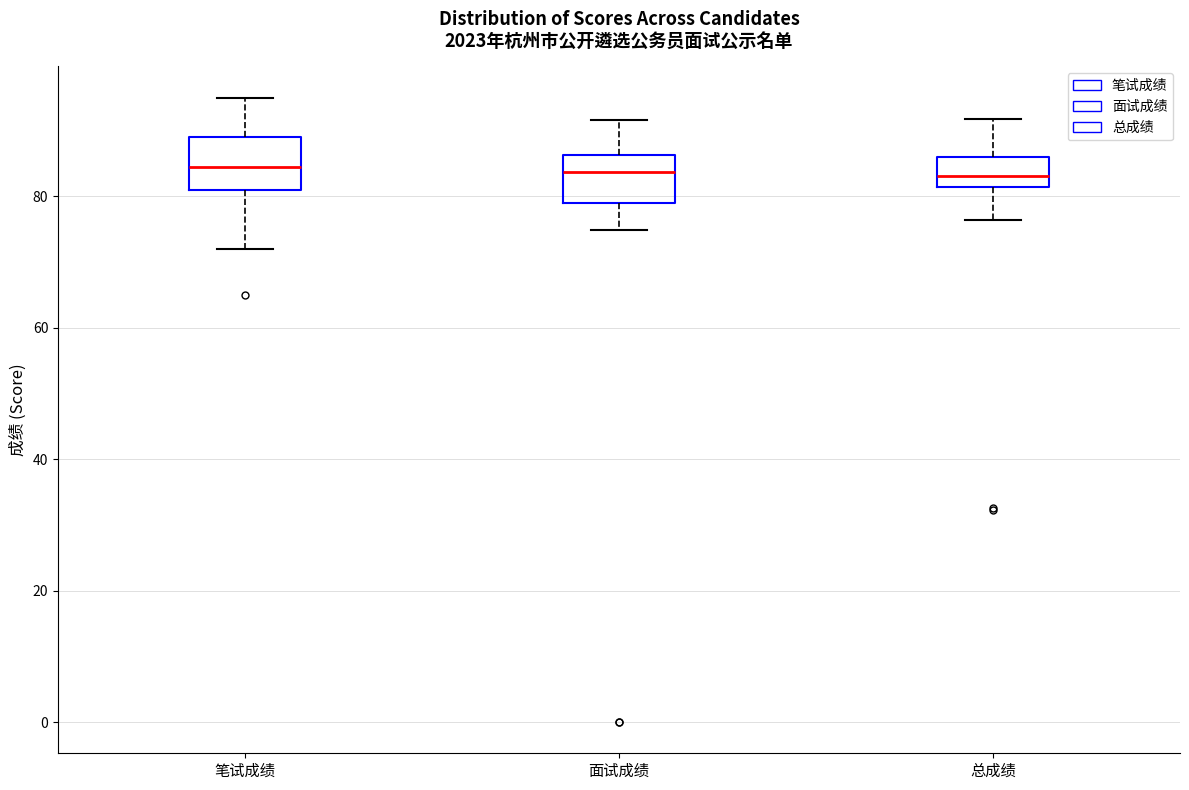

Reading left to right, read every box against the y-axis: the position of its median line, the range the box covers, and the ends of its whiskers. The values are not printed on the chart, so give them approximately, as read against the axis.

笔试成绩: median 84, box 82 to 90, whiskers 72 to 96
面试成绩: median 84, box 80 to 86, whiskers 74 to 92
总成绩: median 84, box 82 to 86, whiskers 76 to 92